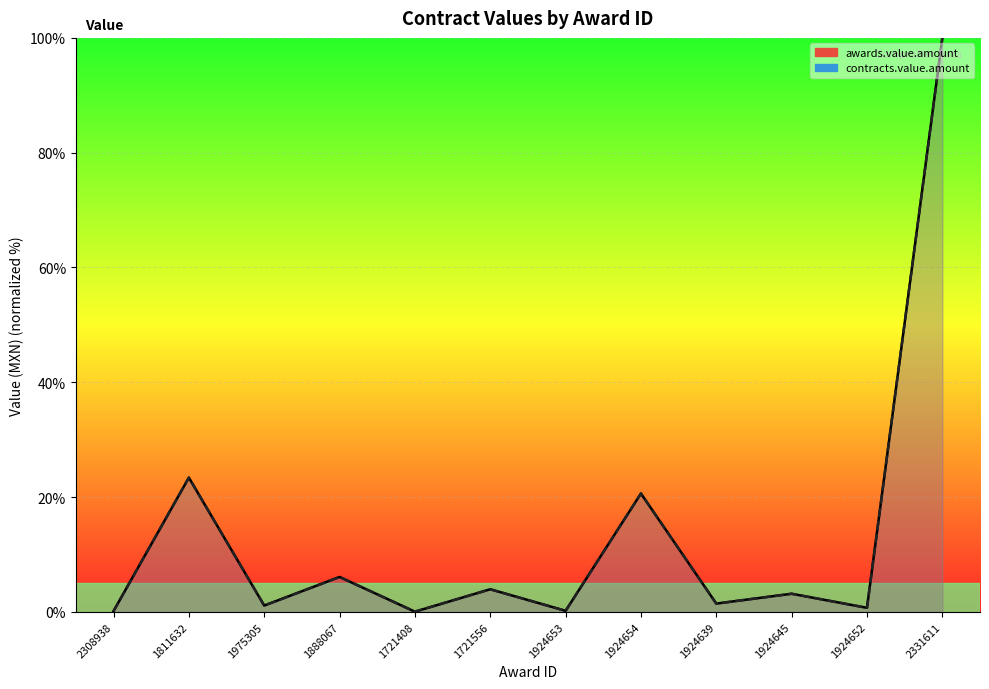

Which category has the lowest value across all series?

1721408